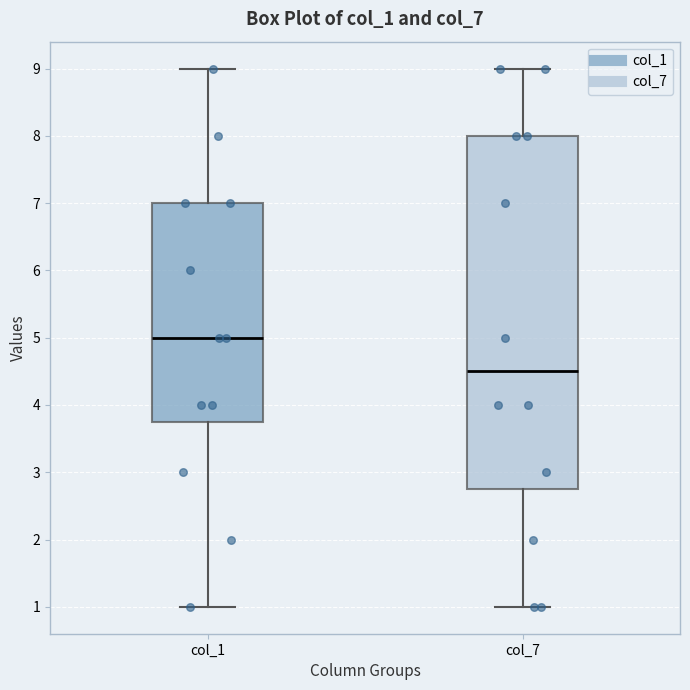

Which box has the highest median line?

col_1